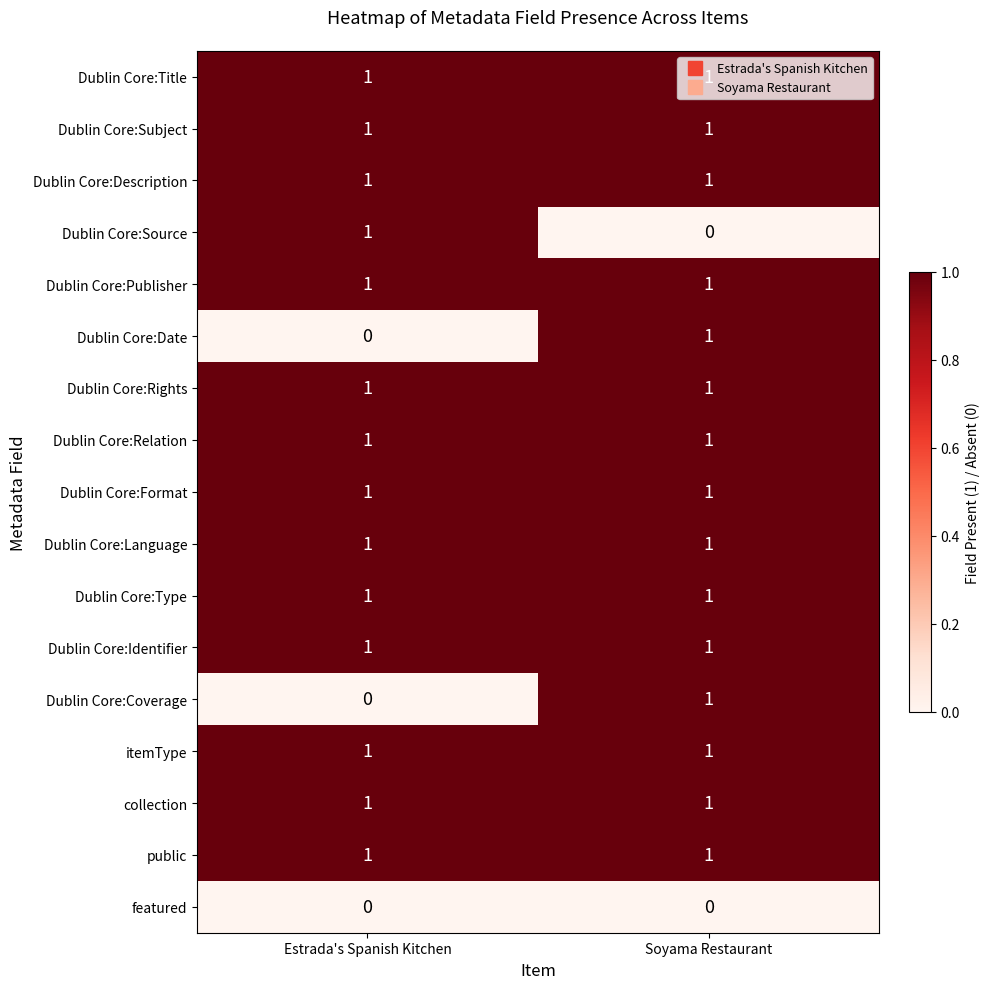

The Dublin Core:Format series shows 1 at Soyama Restaurant. True or false?

True